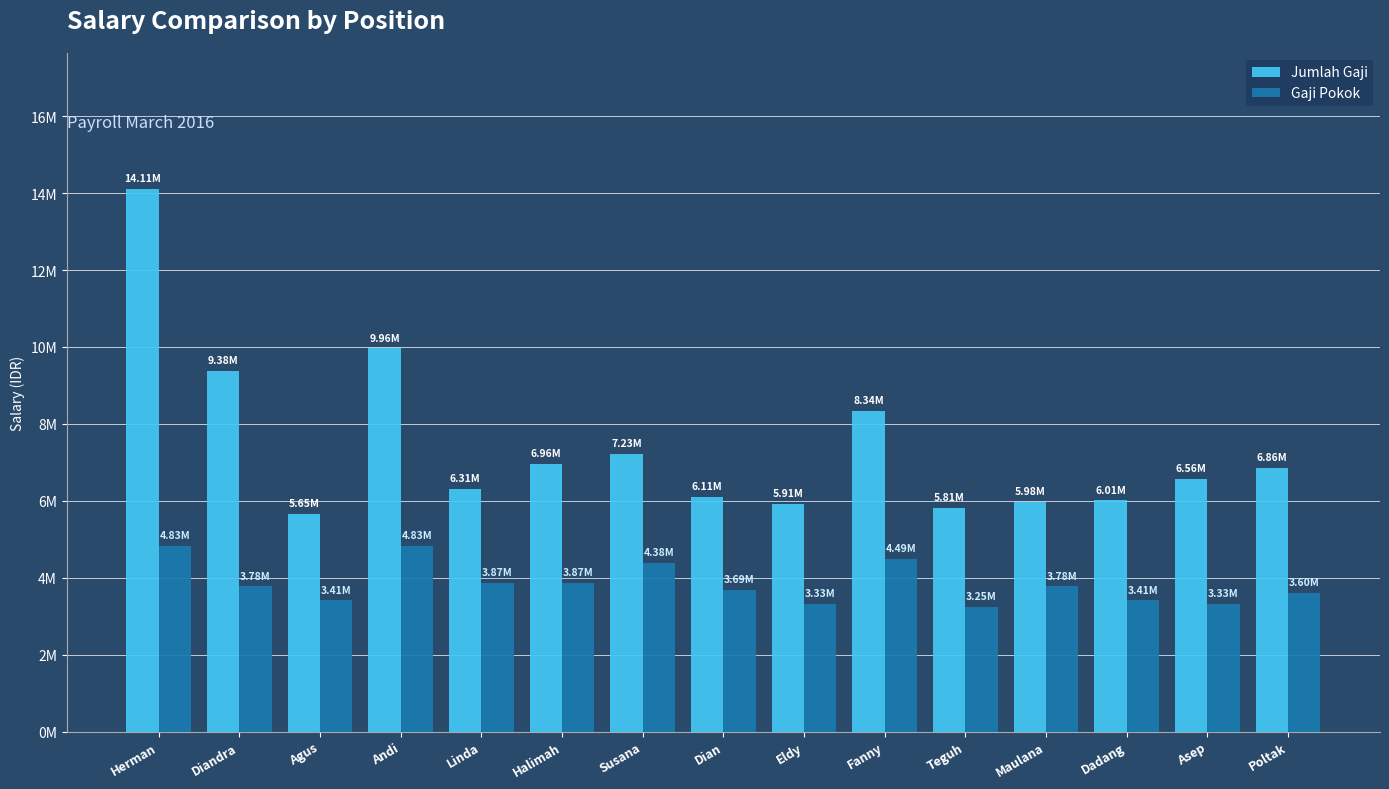

What is the average value of the Jumlah Gaji series?

7412823